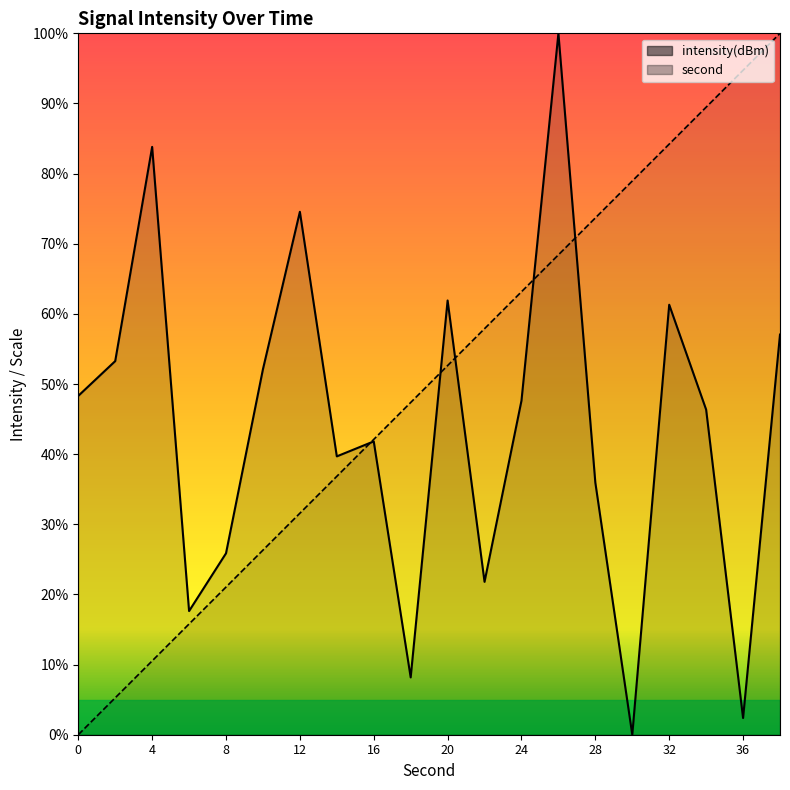

List the series in order of their peak value, highest first.

intensity(dBm) line, second line